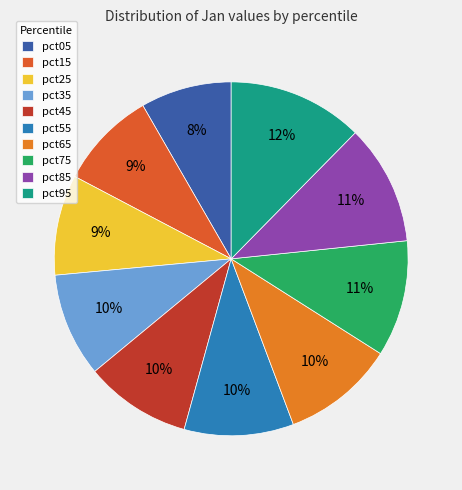

To the nearest percent, what is the average slice percentage?

10%